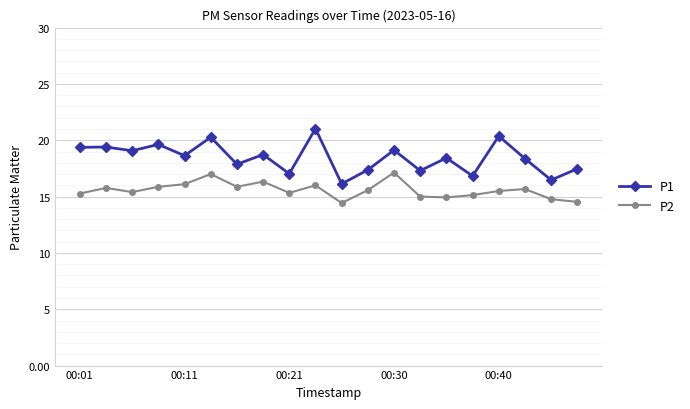

True or false: P1 and P2 intersect in this chart.

False